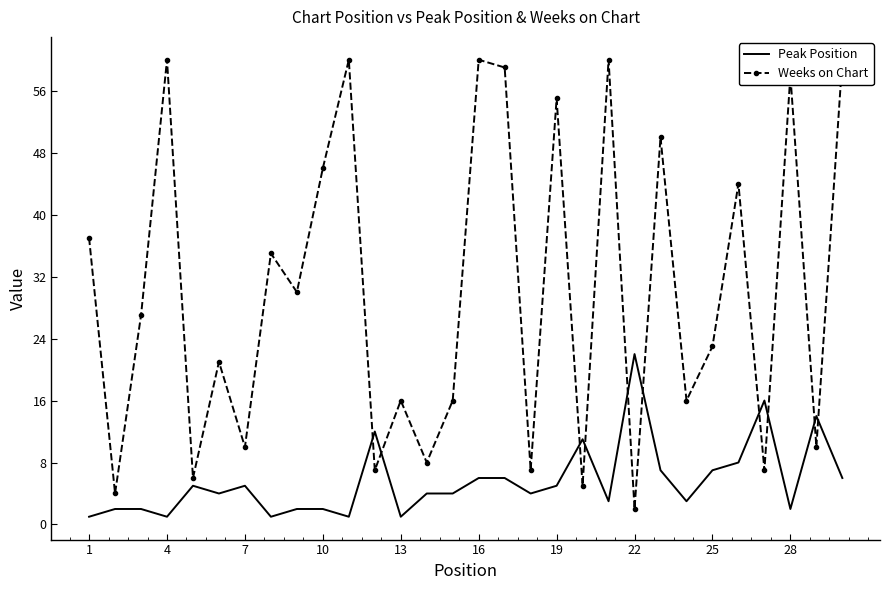

How many data points in Peak Position are above 4?

14